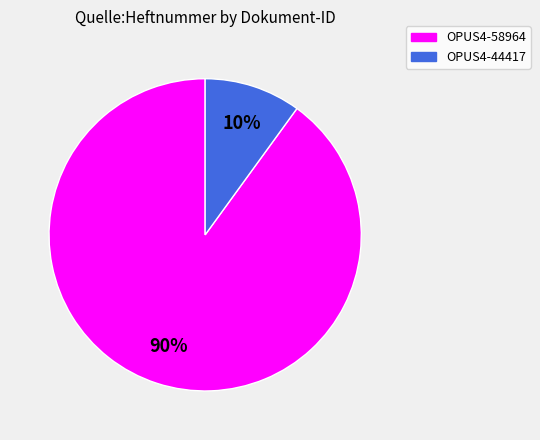

Combined, do OPUS4-44417 and OPUS4-58964 account for over 50%?

Yes